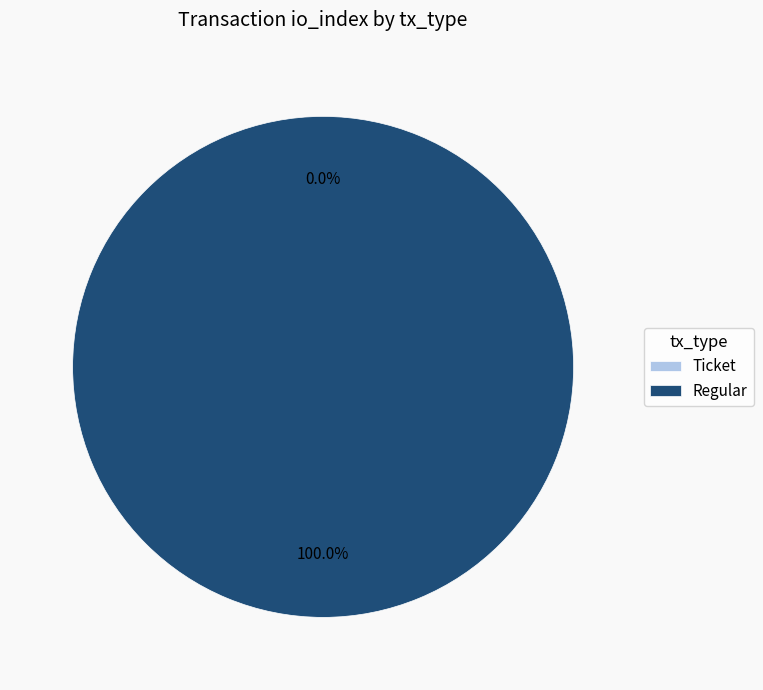

What percentage is the Regular slice, to the nearest percent?

100%